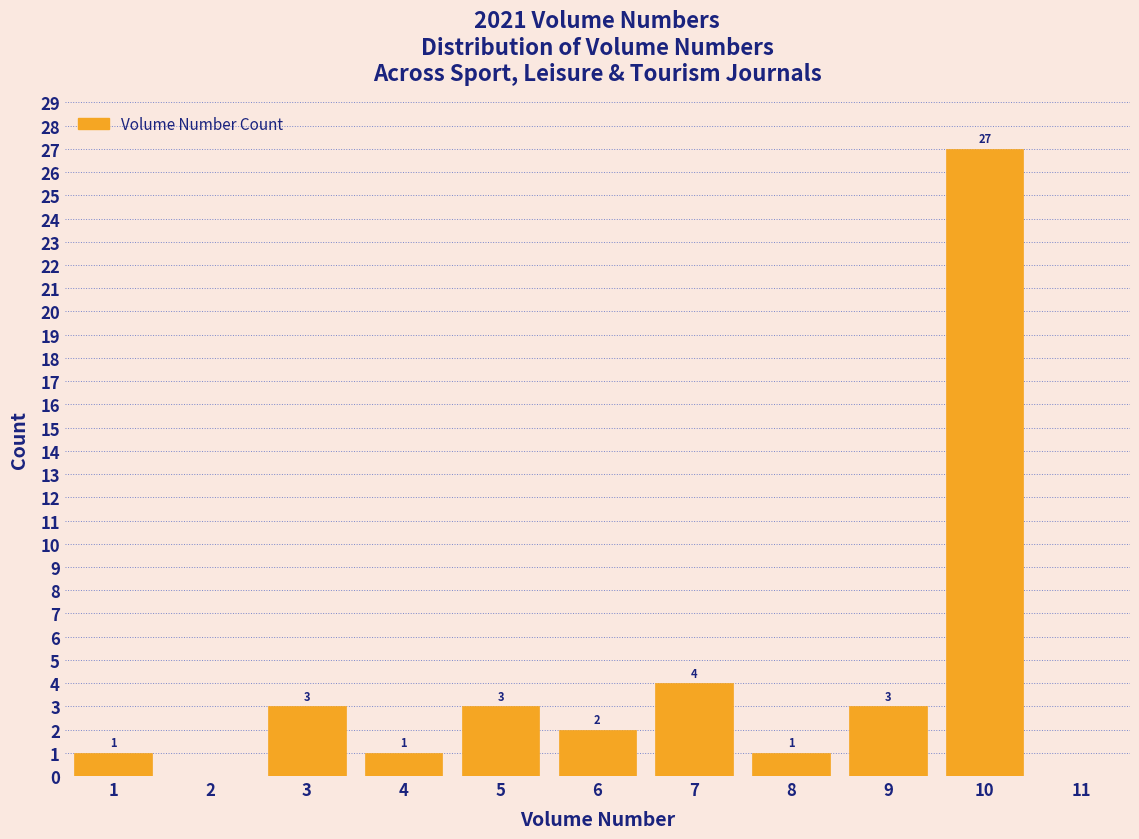

Which range on the x-axis has the tallest bar?

9.5 to 10.5